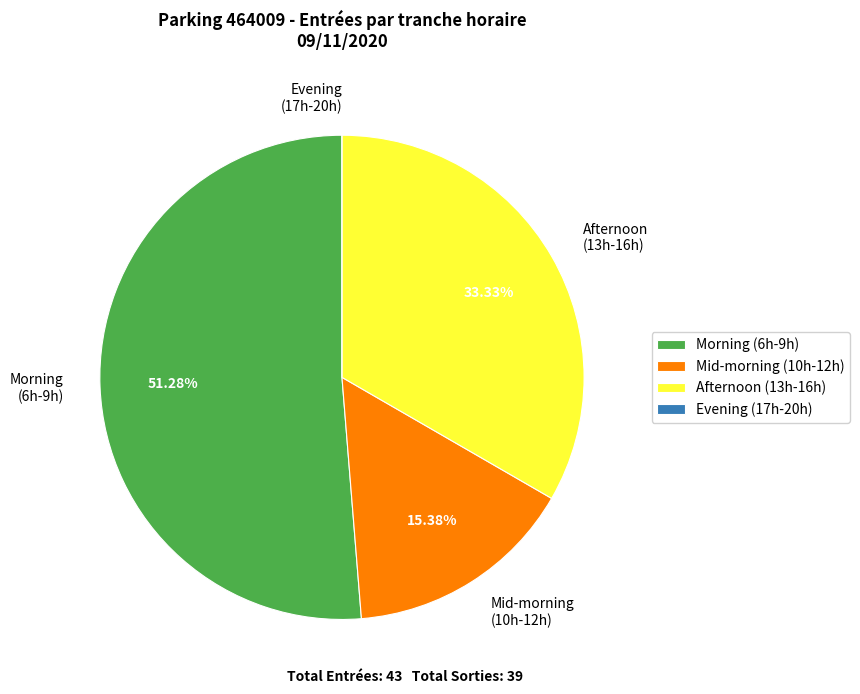

Which slice is the largest?

Morning (6h-9h)